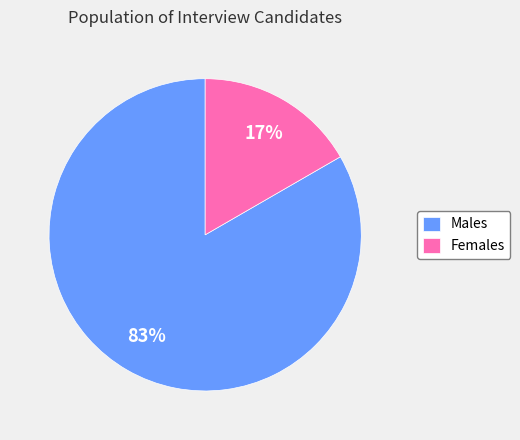

Which category accounts for the majority?

Males